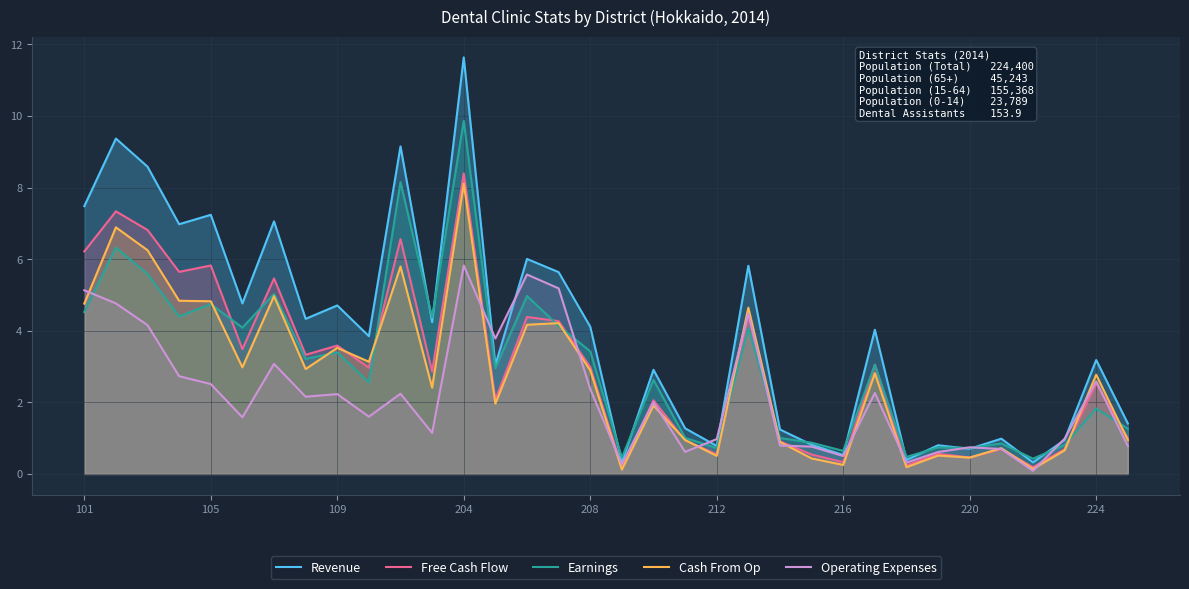

The Free Cash Flow series shows 5.4 at 220. True or false?

False